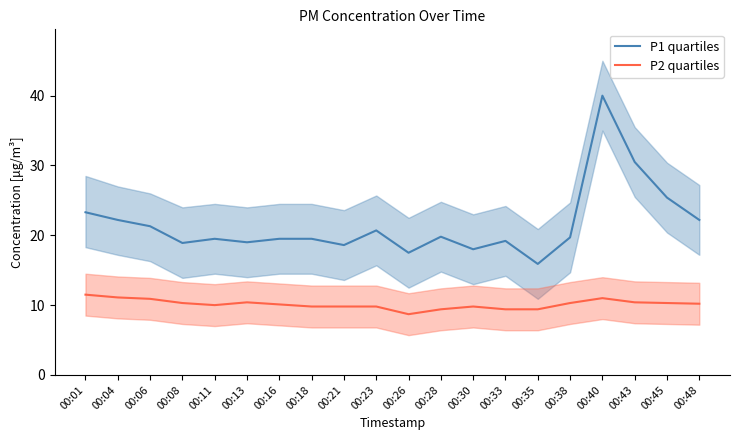

At which category does P2 quartiles reach its first local peak?

00:13